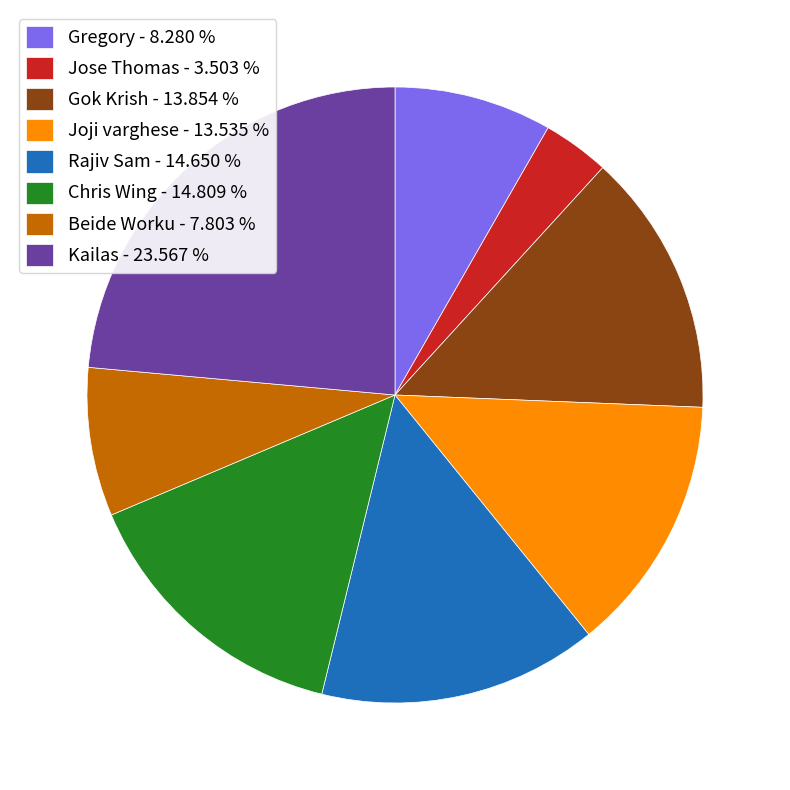

Which slice is the smallest?

Jose Thomas